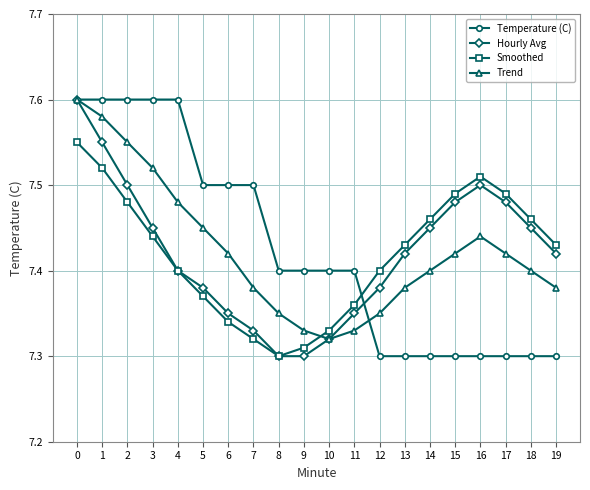

How many intersections are there between Smoothed and Temperature (C)?

1